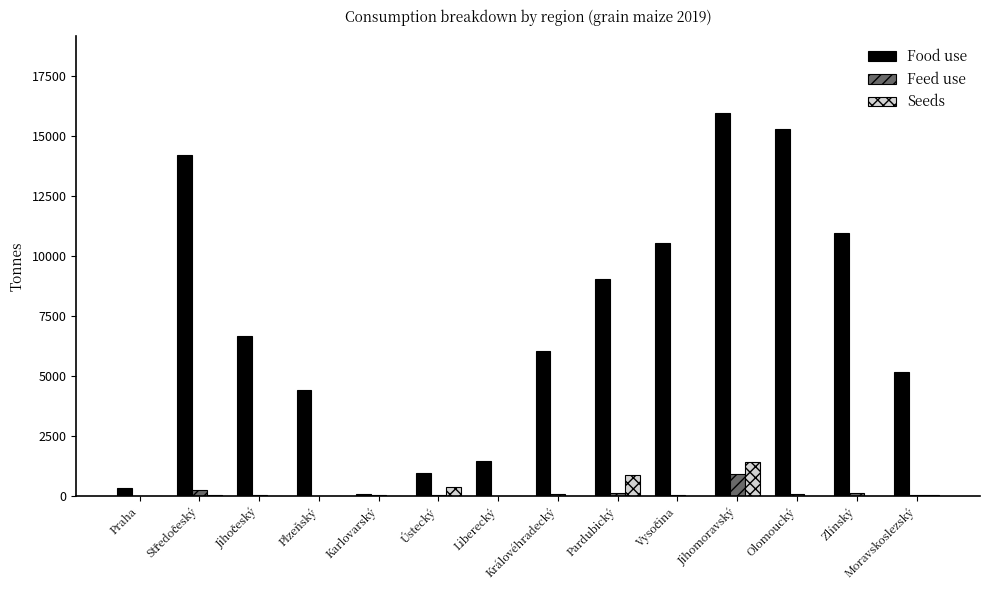

The Seeds series shows 2.8 at Zlínský. True or false?

True